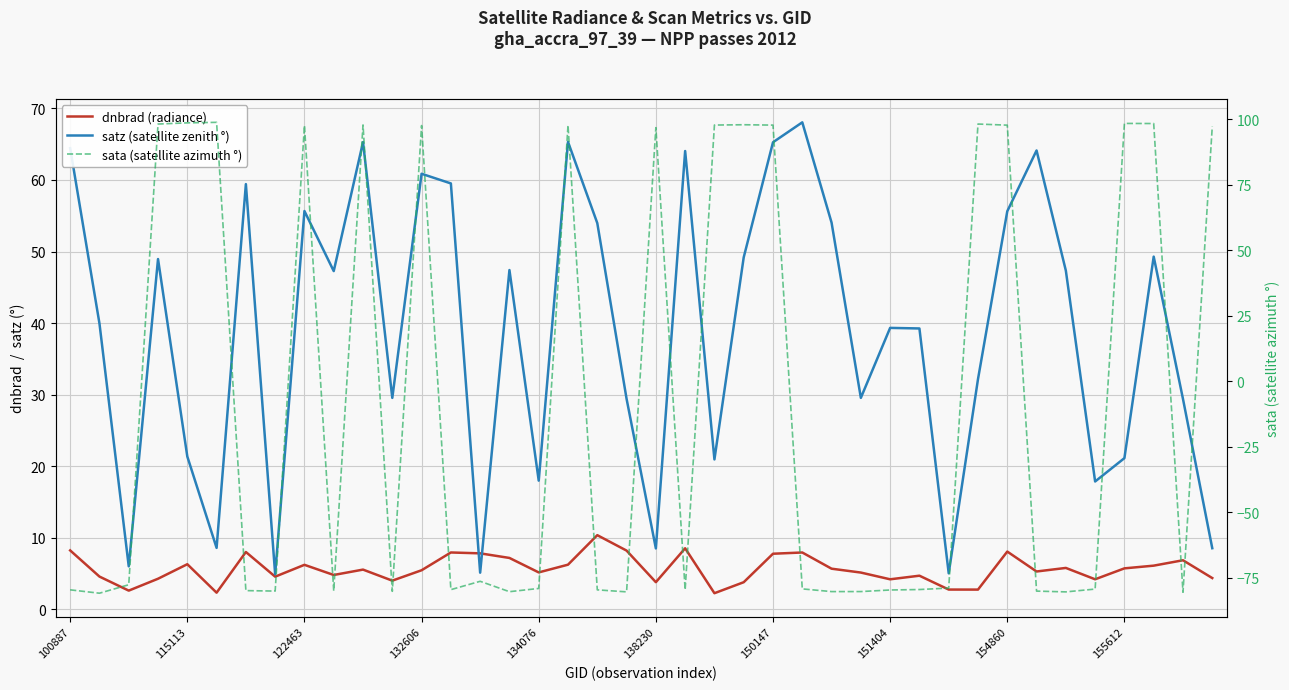

In satz (satellite zenith °), how many points are higher than both neighbors (excluding endpoints)?

12